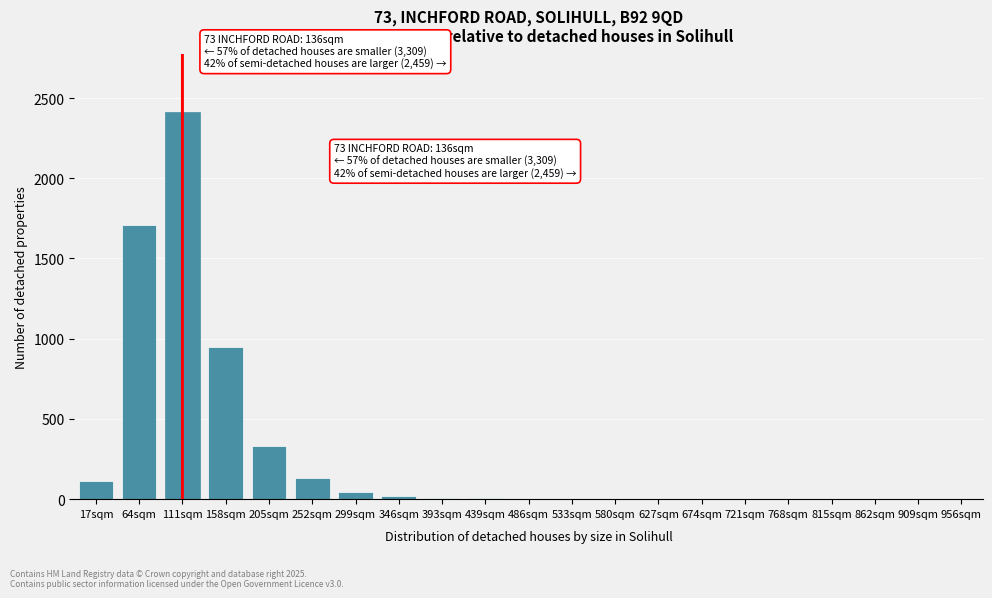

What is the change in value from 158sqm to 815sqm?

-946